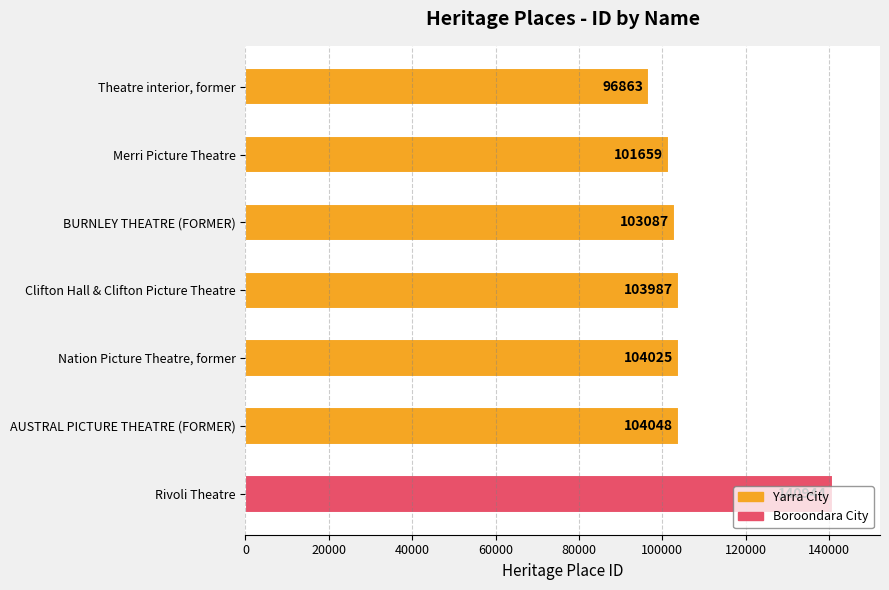

The value at BURNLEY THEATRE (FORMER) is 103087. True or false?

True